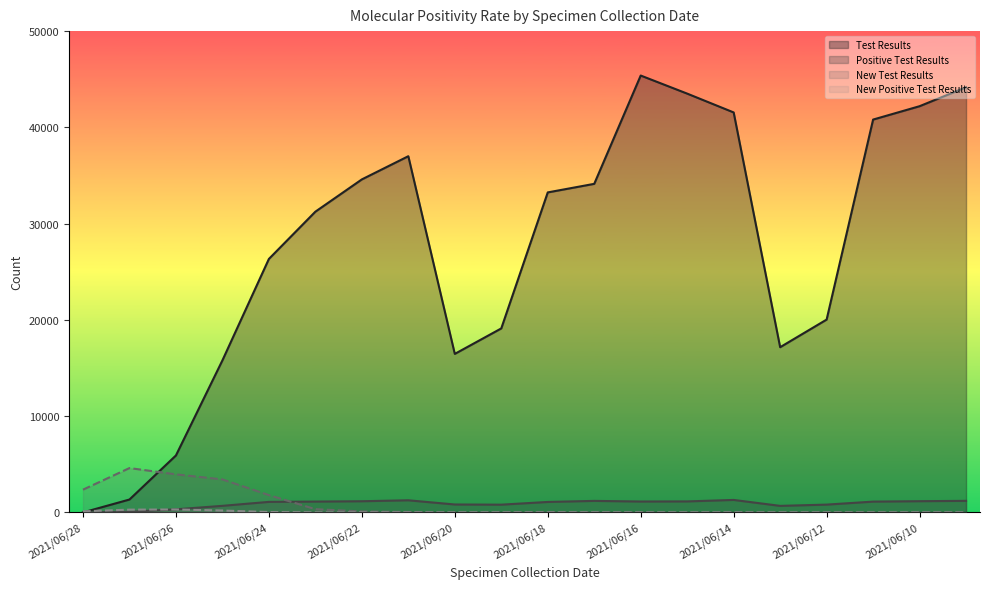

Reading left to right, what are all the values shown in this chart?

Test Results: 2021/06/28=0	2021/06/27=1341	2021/06/26=5920	2021/06/25=15795	2021/06/24=26333	2021/06/23=31243	2021/06/22=34596	2021/06/21=37005	2021/06/20=16470	2021/06/19=19117	2021/06/18=33245	2021/06/17=34134	2021/06/16=45385	2021/06/15=43507	2021/06/14=41552	2021/06/13=17165	2021/06/12=20034	2021/06/11=40811	2021/06/10=42200	2021/06/09=44169
Positive Test Results: 2021/06/28=0	2021/06/27=66	2021/06/26=324	2021/06/25=685	2021/06/24=1096	2021/06/23=1129	2021/06/22=1164	2021/06/21=1262	2021/06/20=826	2021/06/19=807	2021/06/18=1090	2021/06/17=1200	2021/06/16=1135	2021/06/15=1146	2021/06/14=1299	2021/06/13=683	2021/06/12=813	2021/06/11=1125	2021/06/10=1169	2021/06/09=1205
New Test Results: 2021/06/28=2366	2021/06/27=4609	2021/06/26=3958	2021/06/25=3430	2021/06/24=1802	2021/06/23=340	2021/06/22=104	2021/06/21=46	2021/06/20=1	2021/06/19=8	2021/06/18=33	2021/06/17=18	2021/06/16=5	2021/06/15=1	2021/06/14=2	2021/06/13=0	2021/06/12=0	2021/06/11=1	2021/06/10=2	2021/06/09=1
New Positive Test Results: 2021/06/28=116	2021/06/27=290	2021/06/26=309	2021/06/25=198	2021/06/24=42	2021/06/23=9	2021/06/22=4	2021/06/21=0	2021/06/20=0	2021/06/19=2	2021/06/18=0	2021/06/17=0	2021/06/16=0	2021/06/15=0	2021/06/14=0	2021/06/13=0	2021/06/12=0	2021/06/11=0	2021/06/10=0	2021/06/09=0